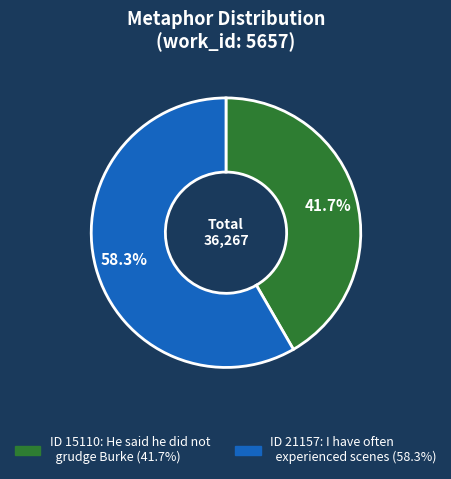

Is there any slice that represents more than half of the pie?

Yes